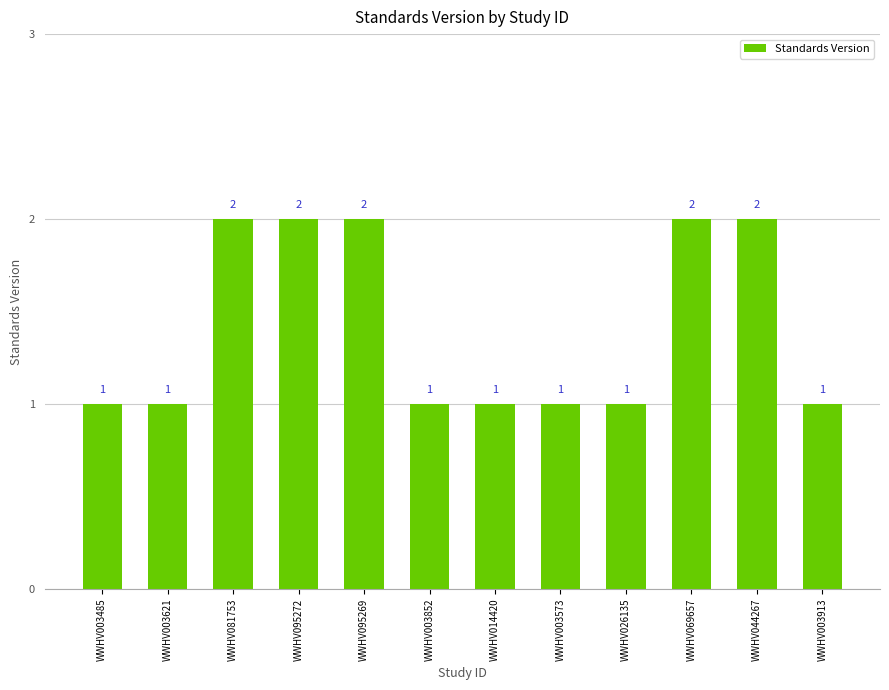

Which has a higher value, WWHV095269 or WWHV003852?

WWHV095269